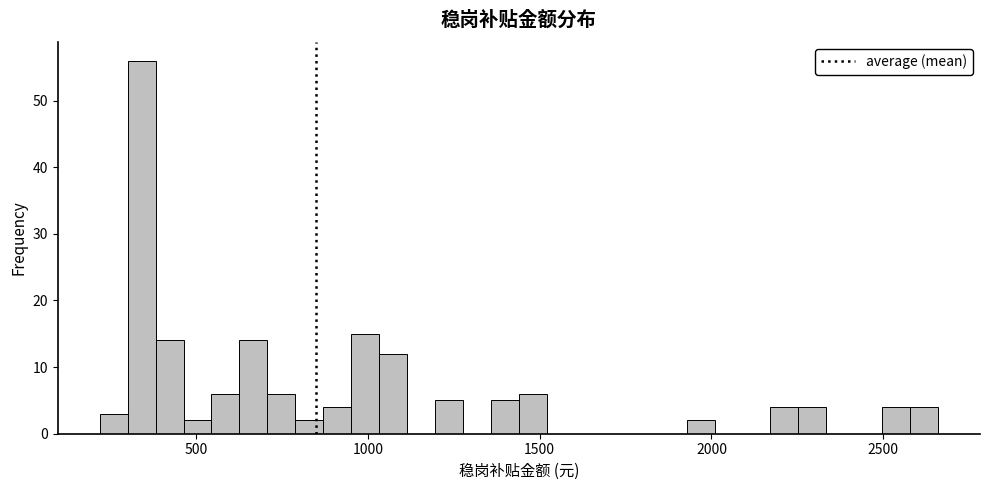

Around what value on the x-axis is the tallest bar? Give the approximate position of its centre, as read against the axis.

350